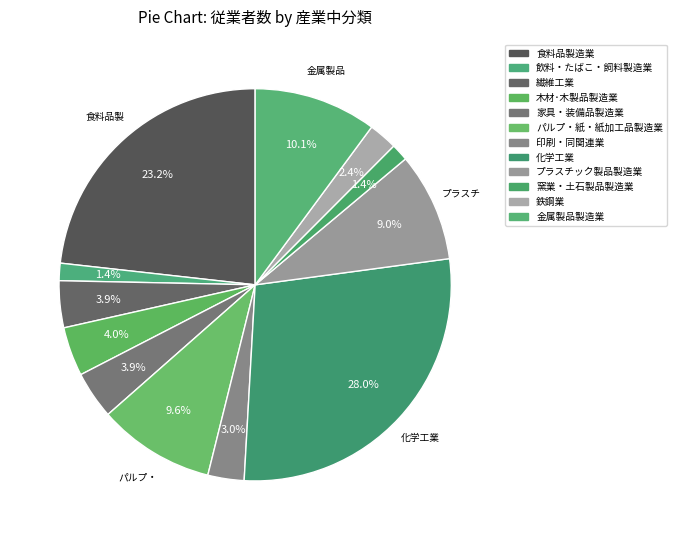

Which has a higher value, 食料品製造業 or 金属製品製造業?

食料品製造業